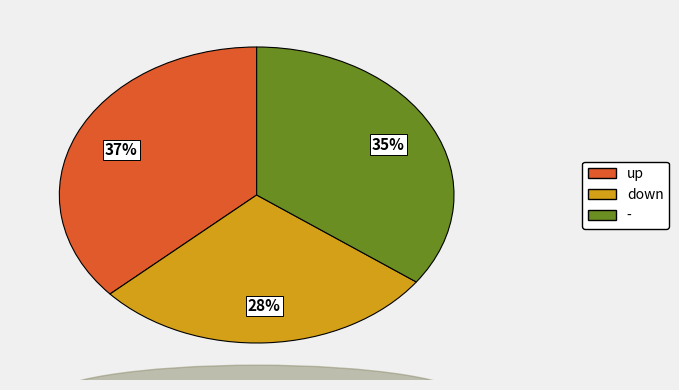

Which slice is the largest?

up